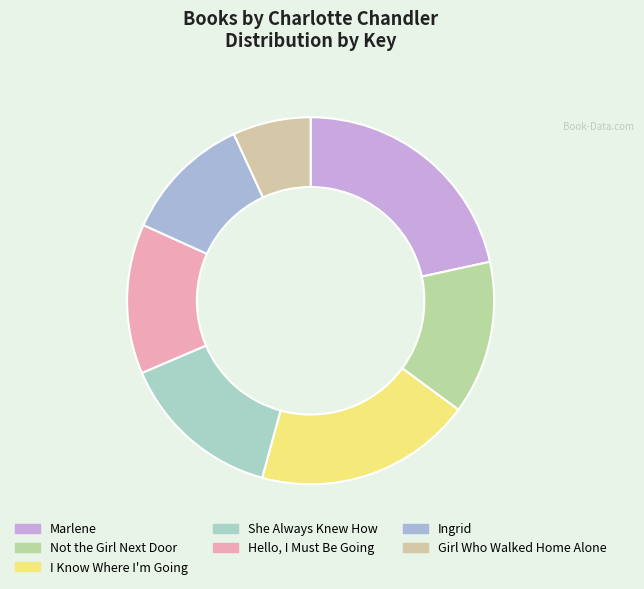

Count the number of slices in the pie.

7